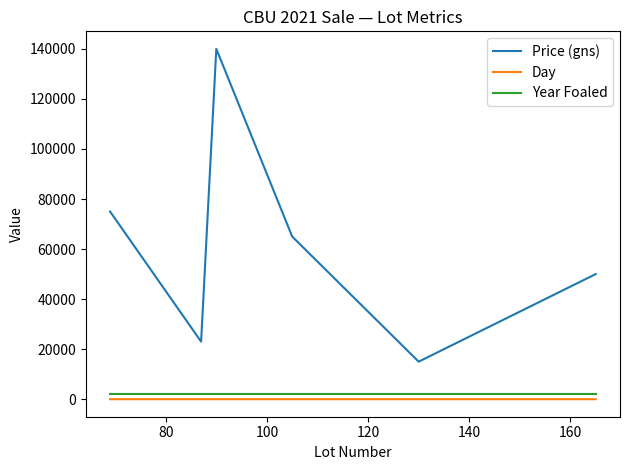

List the series in order of their peak value, highest first.

Price (gns), Year Foaled, Day